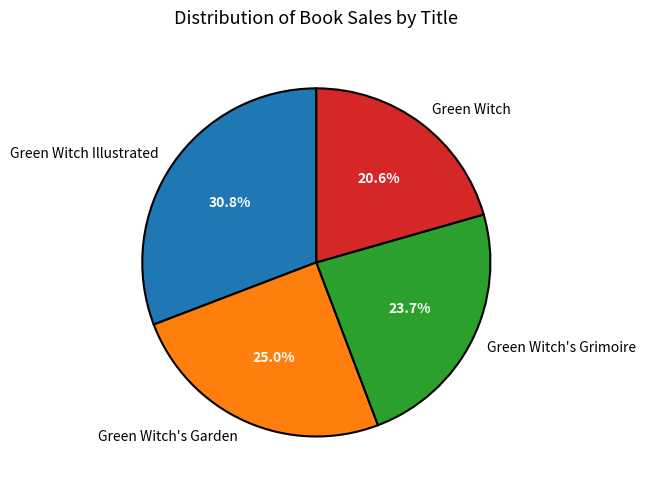

To the nearest percent, what portion does Green Witch Illustrated represent?

31%